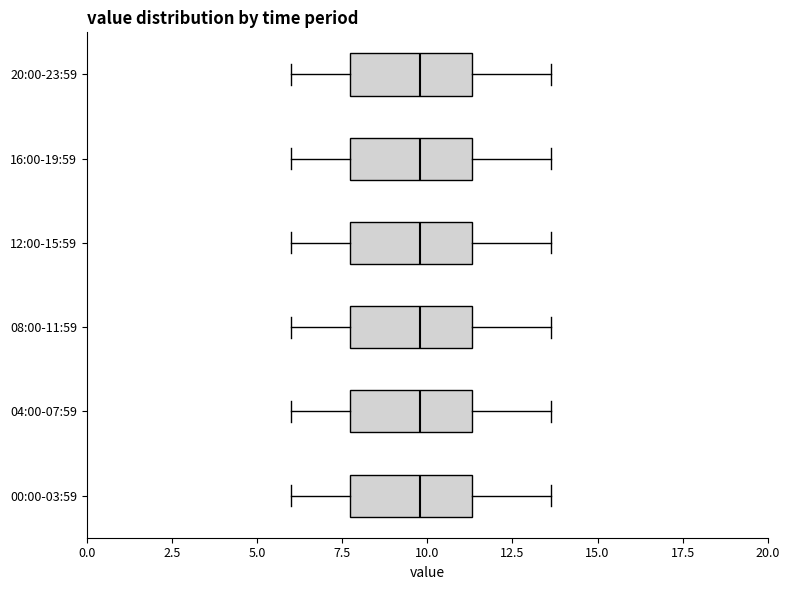

Reading bottom to top, read every box against the x-axis: the position of its median line, the range the box covers, and the ends of its whiskers. The values are not printed on the chart, so give them approximately, as read against the axis.

00:00-03:59: median 10.0, box 7.5 to 11.5, whiskers 6.0 to 13.5
04:00-07:59: median 10.0, box 7.5 to 11.5, whiskers 6.0 to 13.5
08:00-11:59: median 10.0, box 7.5 to 11.5, whiskers 6.0 to 13.5
12:00-15:59: median 10.0, box 7.5 to 11.5, whiskers 6.0 to 13.5
16:00-19:59: median 10.0, box 7.5 to 11.5, whiskers 6.0 to 13.5
20:00-23:59: median 10.0, box 7.5 to 11.5, whiskers 6.0 to 13.5